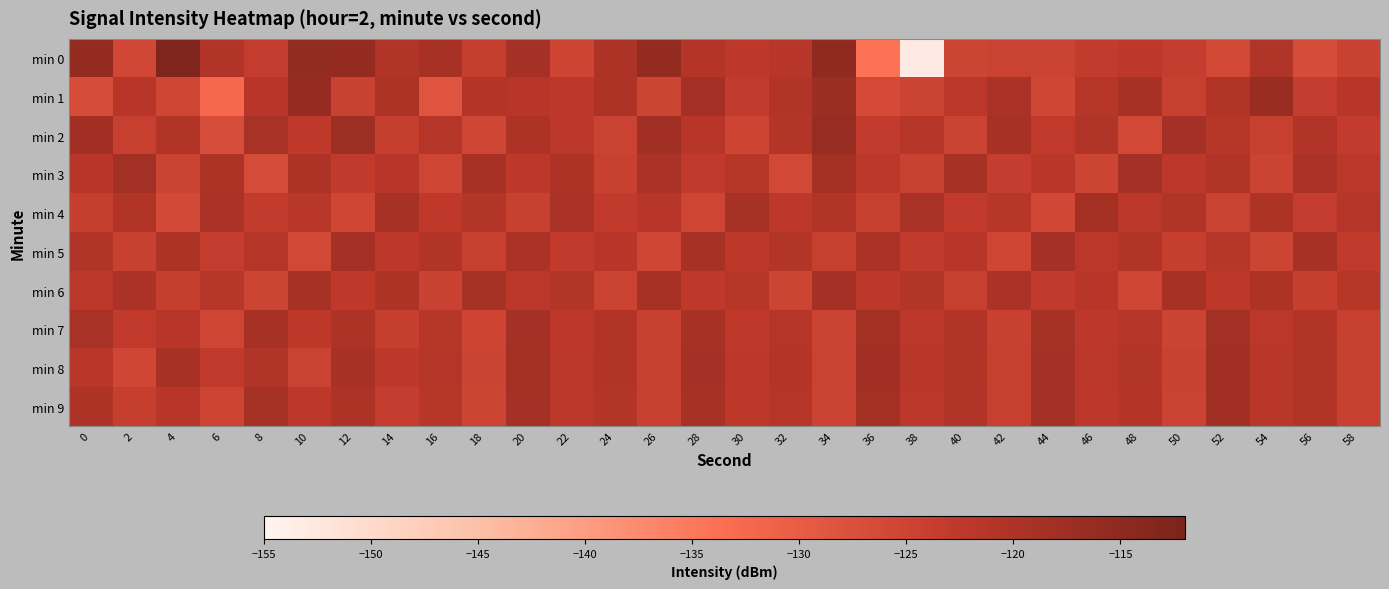

At which category is the sum across all series the highest?

20